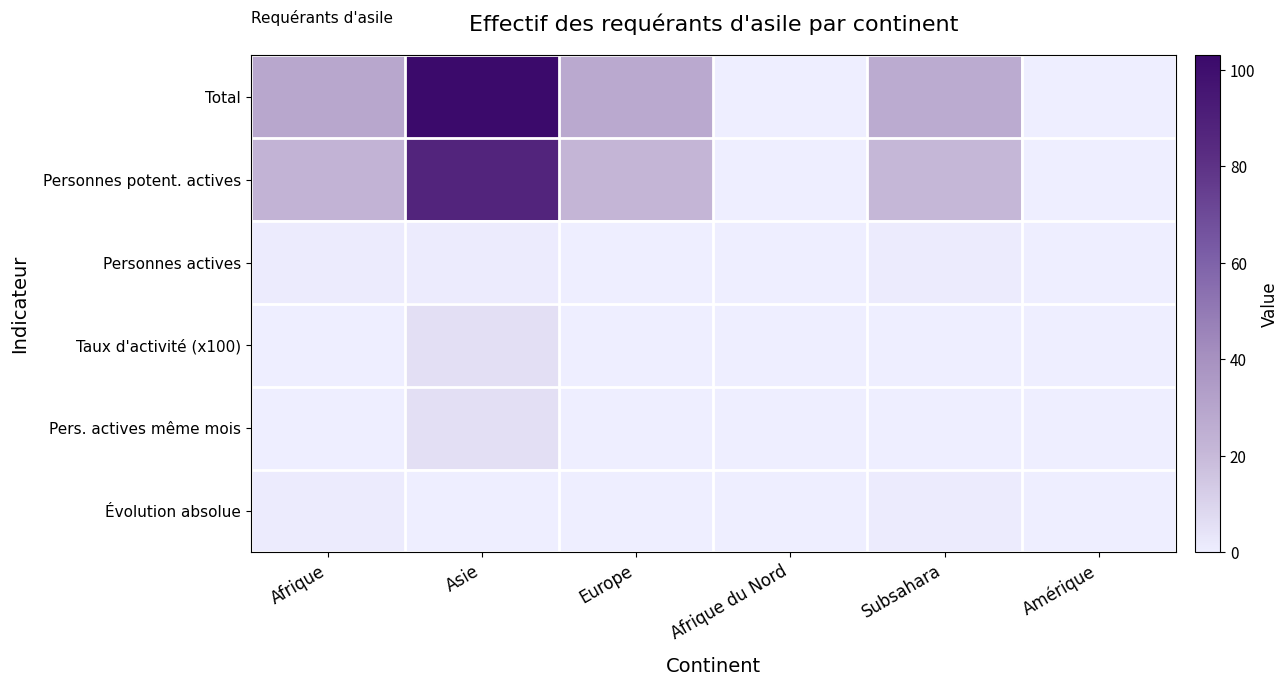

At which category is the sum across all series the highest?

Asie